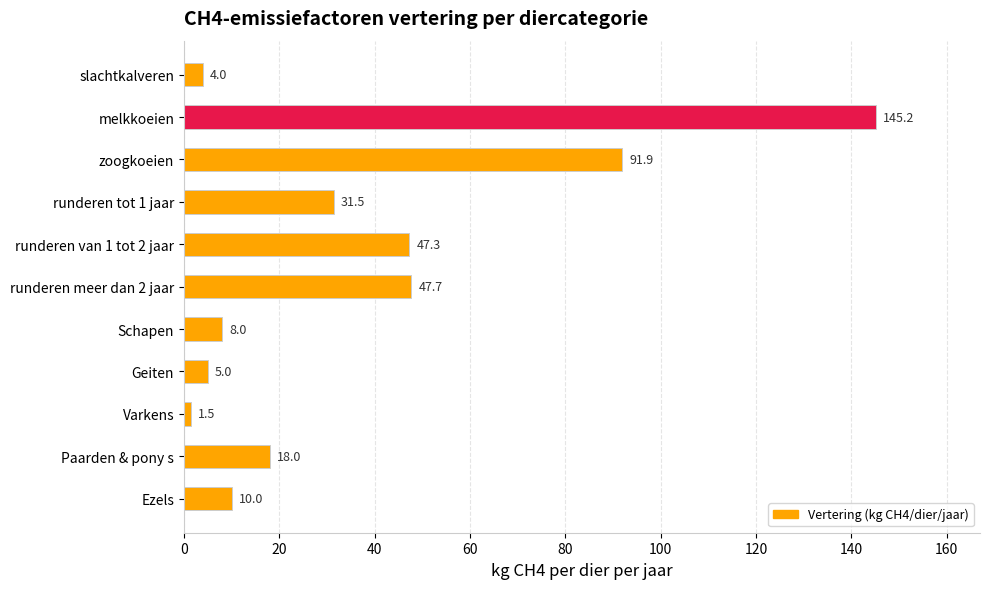

Between Ezels and Geiten, which is larger?

Ezels